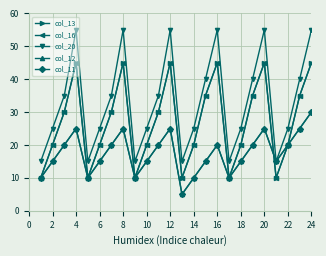

What is the difference between the maximum and second lowest values in the col_20 series?

40